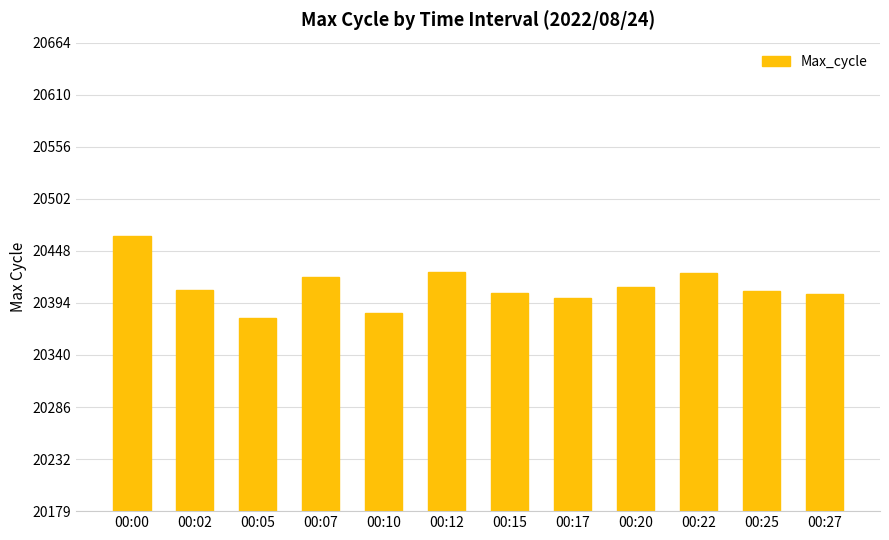

What is the sum of all values?

244935